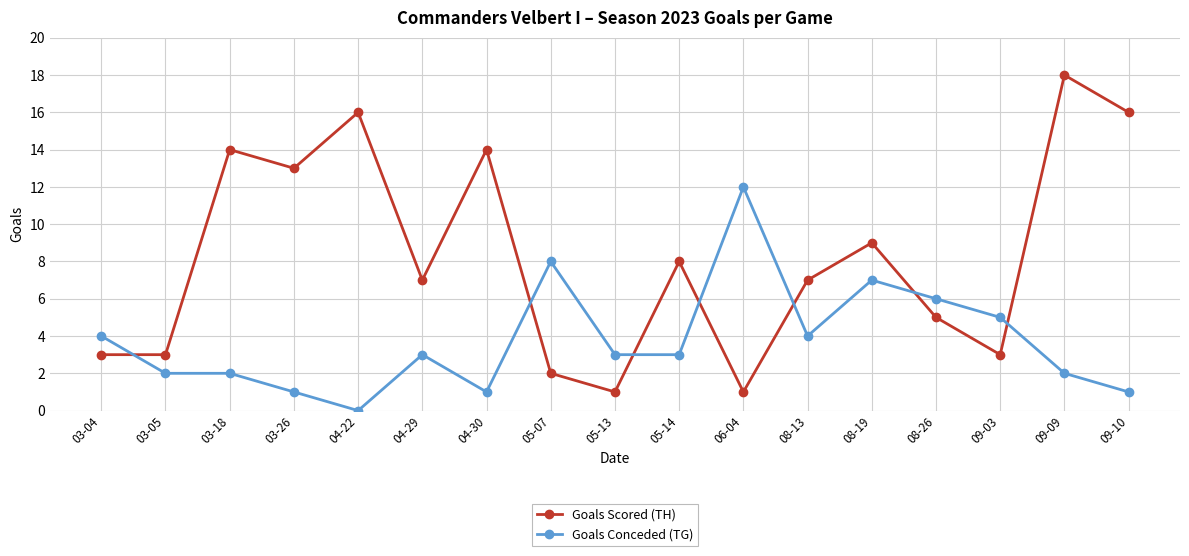

Rank the series by their maximum value, from highest to lowest.

Goals Scored (TH), Goals Conceded (TG)